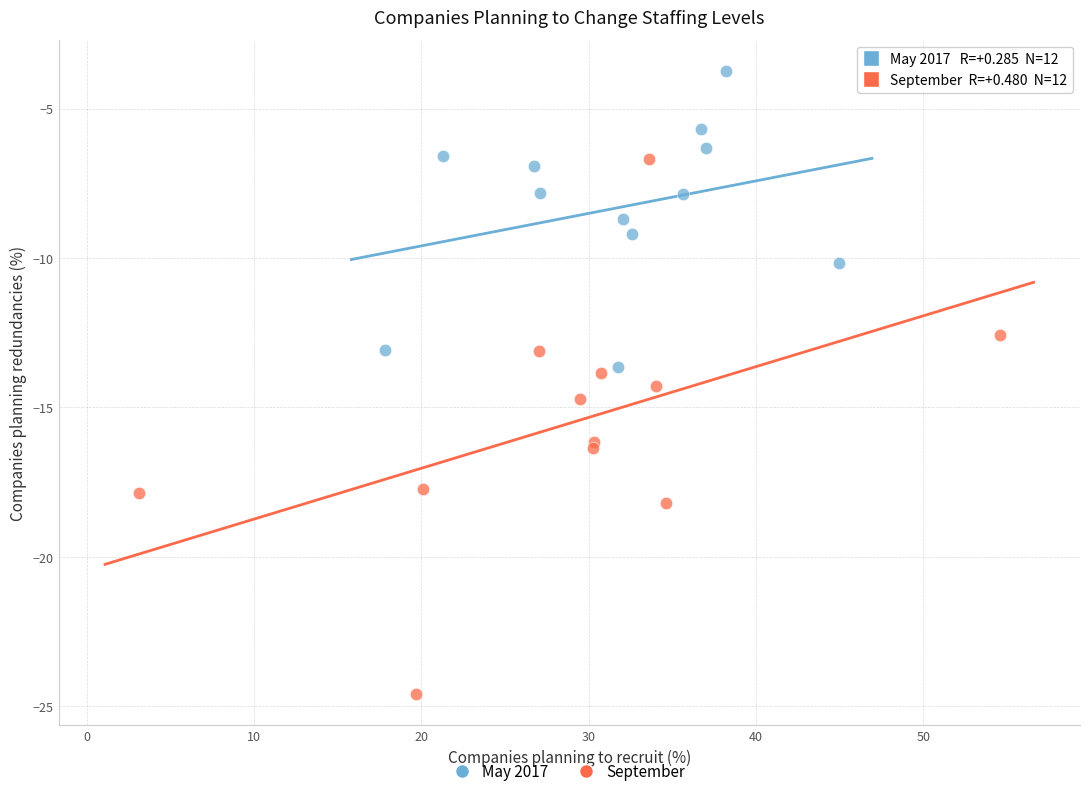

Which series has the widest spread of Y values?

September